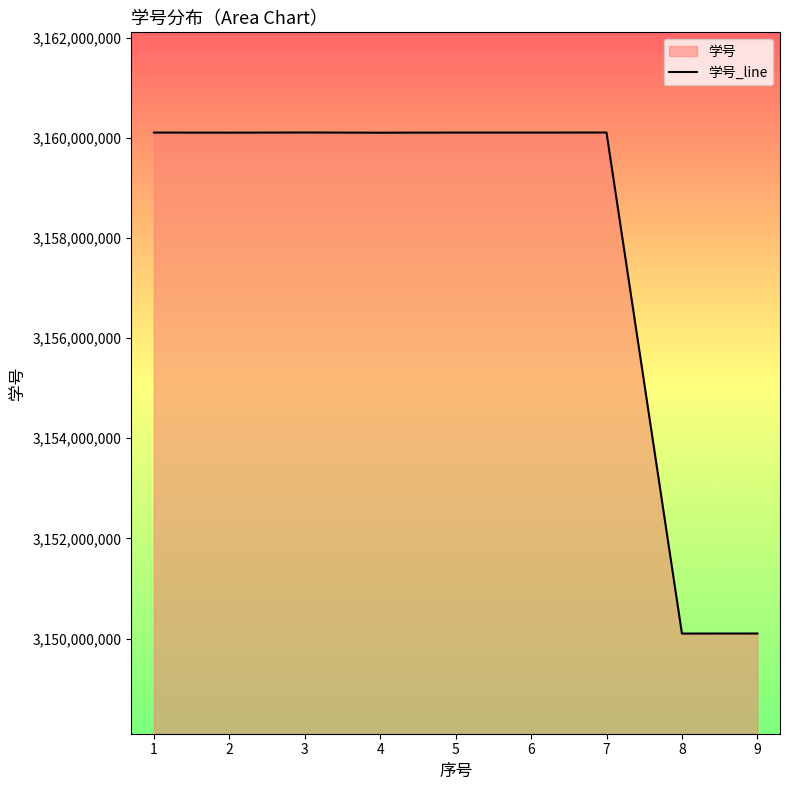

What is the sum of the values at 7 and 6?

6320208823